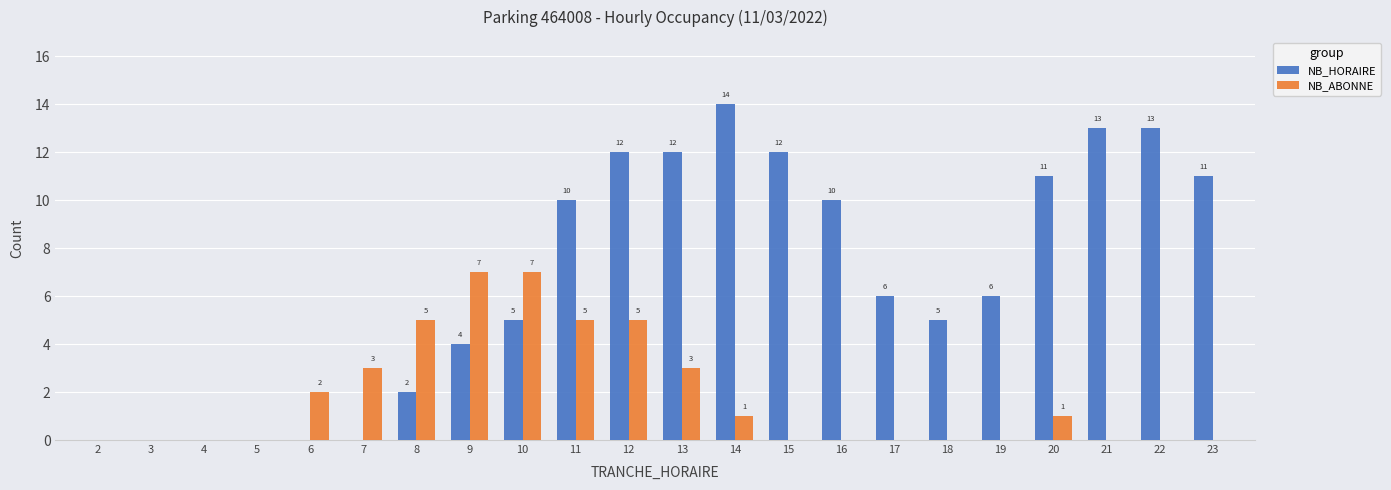

Is it true that NB_ABONNE equals 0 at 16?

True